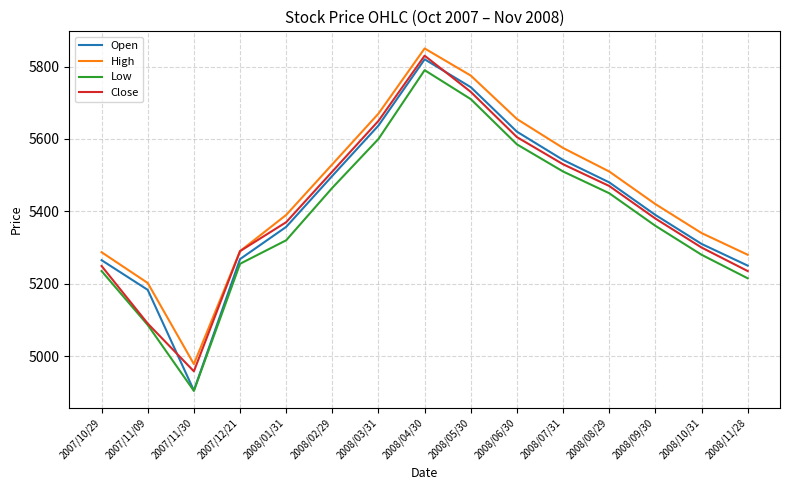

Where is Open nearest to the value 5362?

2008/01/31